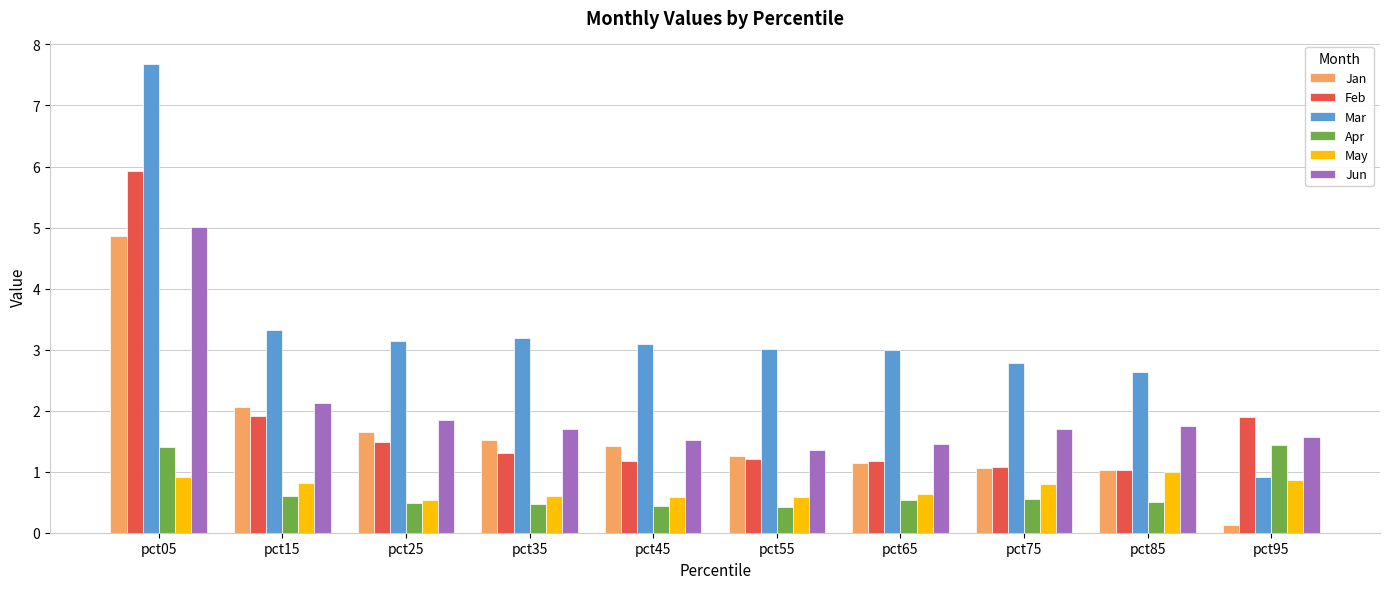

What is the value of the May bar at the 6th from the left?

0.6